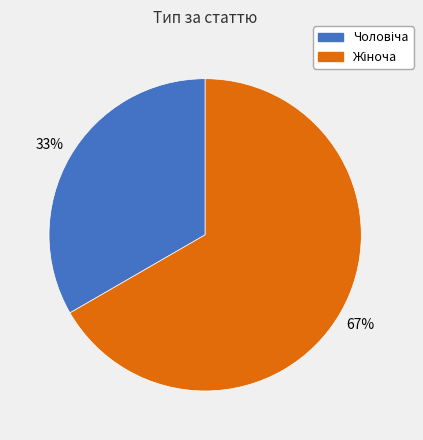

Does any single category account for the majority?

Yes